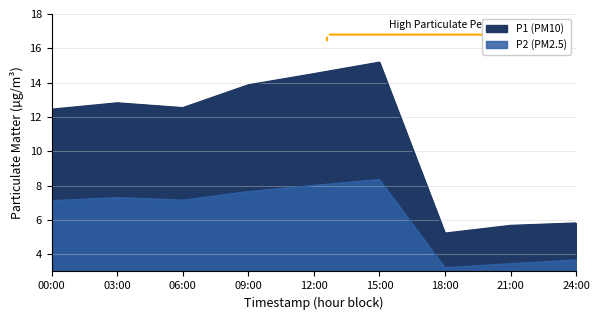

Where does the P2 series first go above 7?

00:00